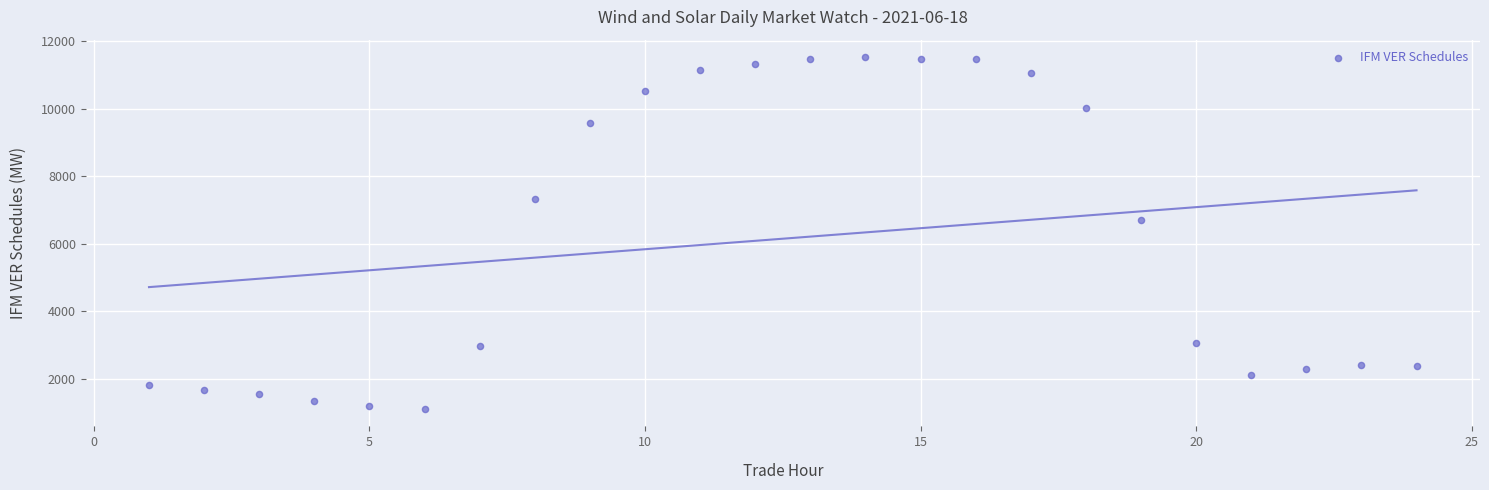

What Y value in the scatter plot is closest to 6320?

6719.4